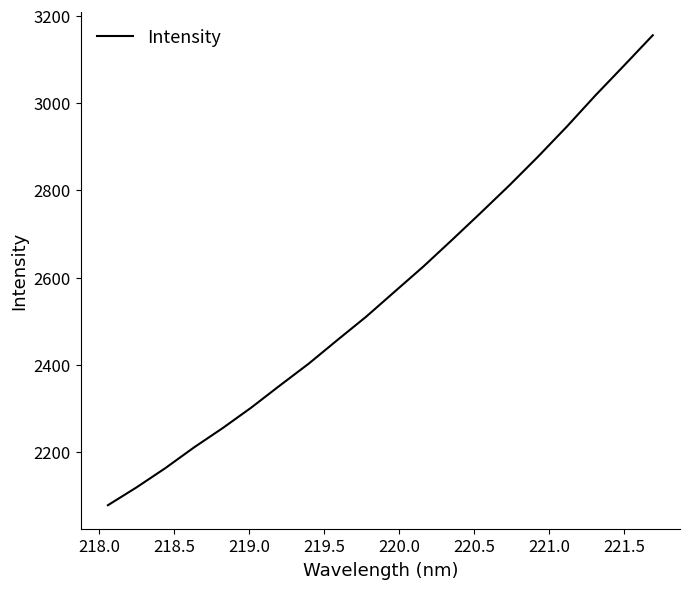

What is the maximum value shown in the chart?

3155.7